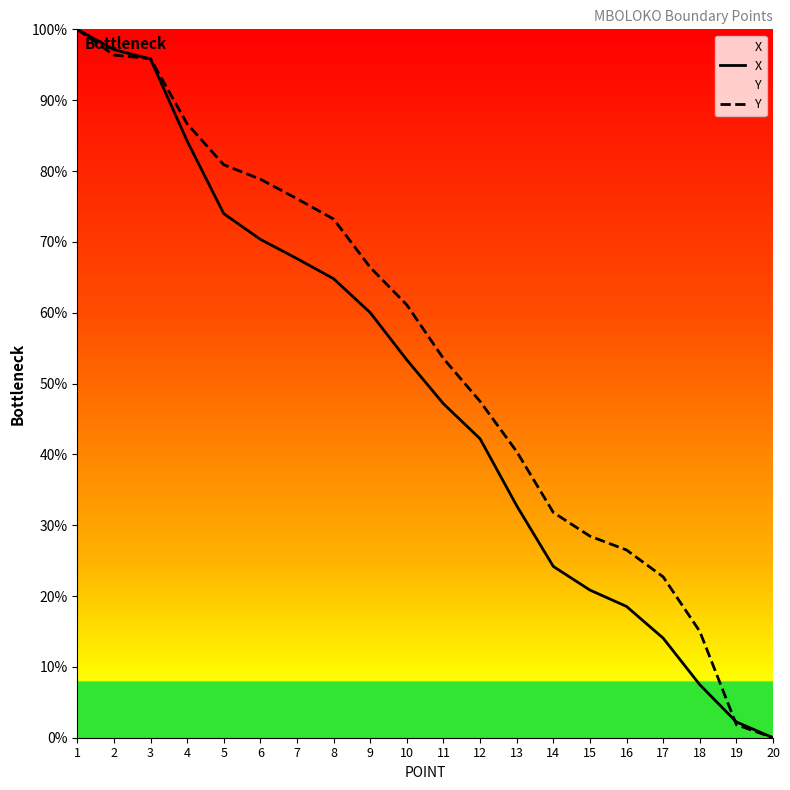

The Y series shows 19.3 at 15. True or false?

False